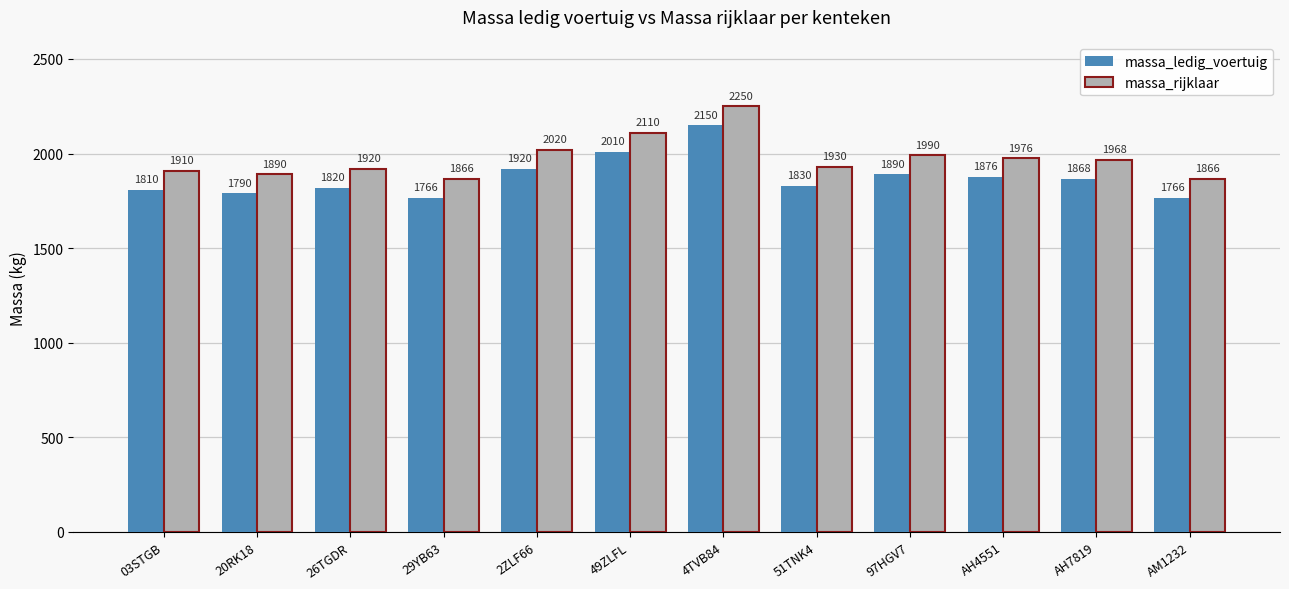

List the series in order of their peak value, highest first.

massa_rijklaar, massa_ledig_voertuig